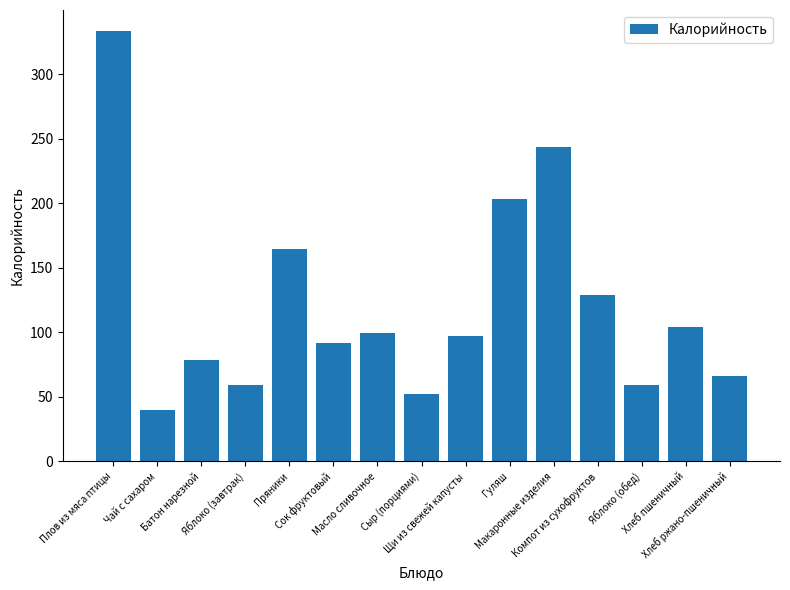

Reading right to left, extract all data points from this chart.

Хлеб ржано-пшеничный=66.0	Хлеб пшеничный=104.0	Яблоко (обед)=58.8	Компот из сухофруктов=128.6	Макаронные изделия=243.6	Гуляш=203.0	Щи из свежей капусты=96.9	Сыр (порциями)=52.5	Масло сливочное=99.2	Сок фруктовый=92.0	Пряники=164.7	Яблоко (завтрак)=58.8	Батон нарезной=78.6	Чай с сахаром=39.9	Плов из мяса птицы=333.0